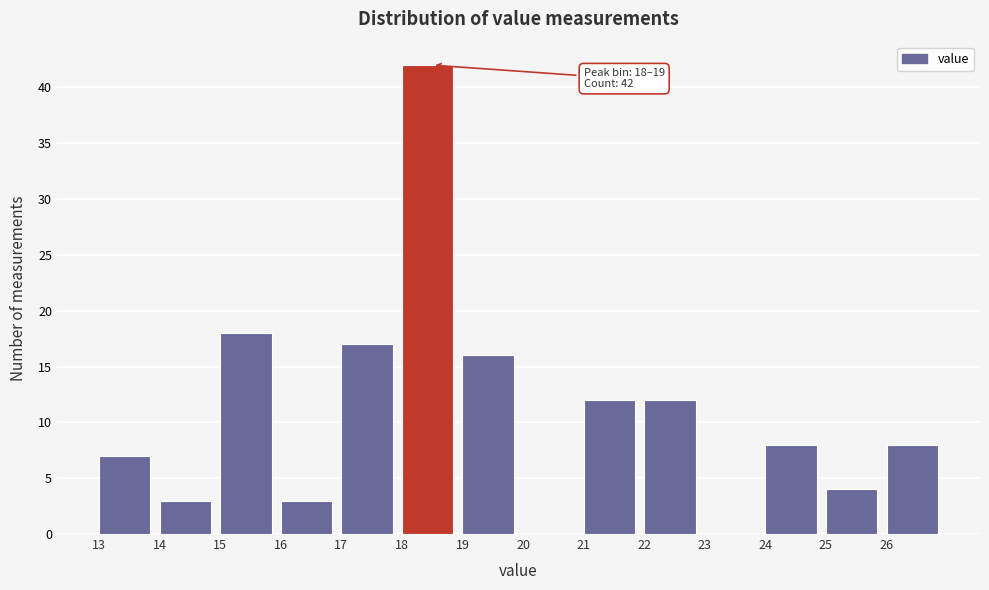

Over which range of the x-axis is the bar tallest?

18 to 19